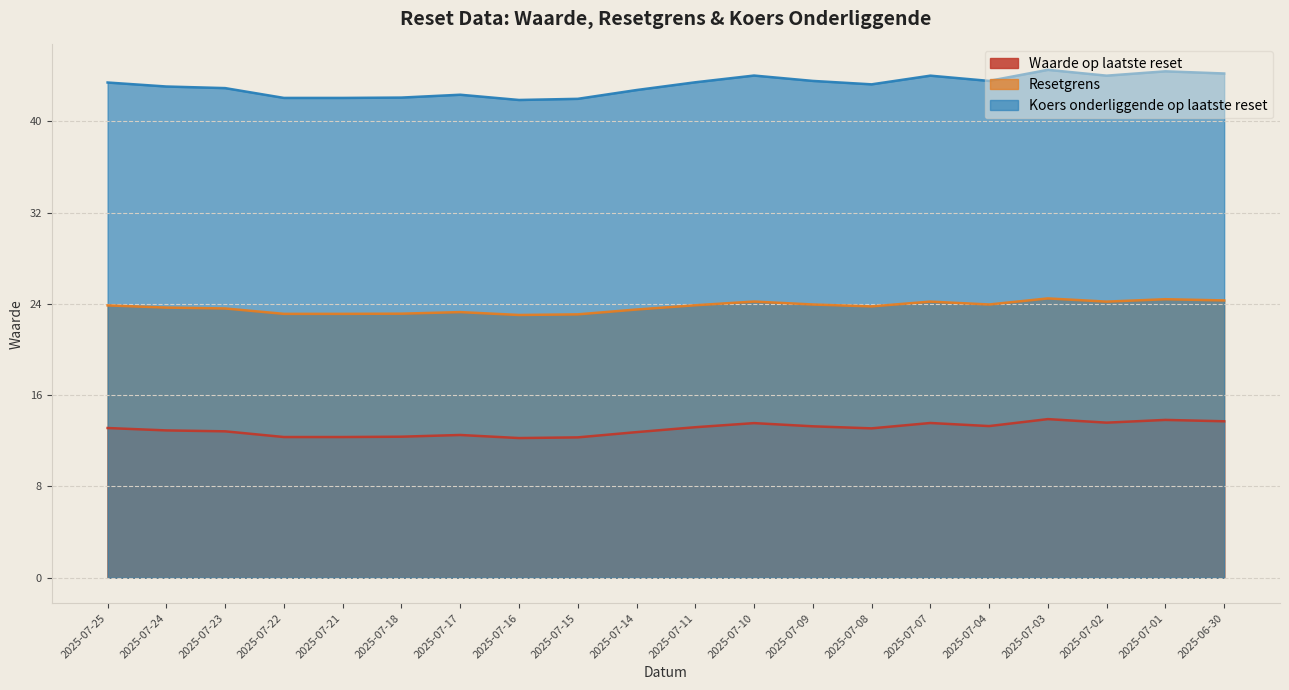

What is the sum of all Resetgrens values?

474.7